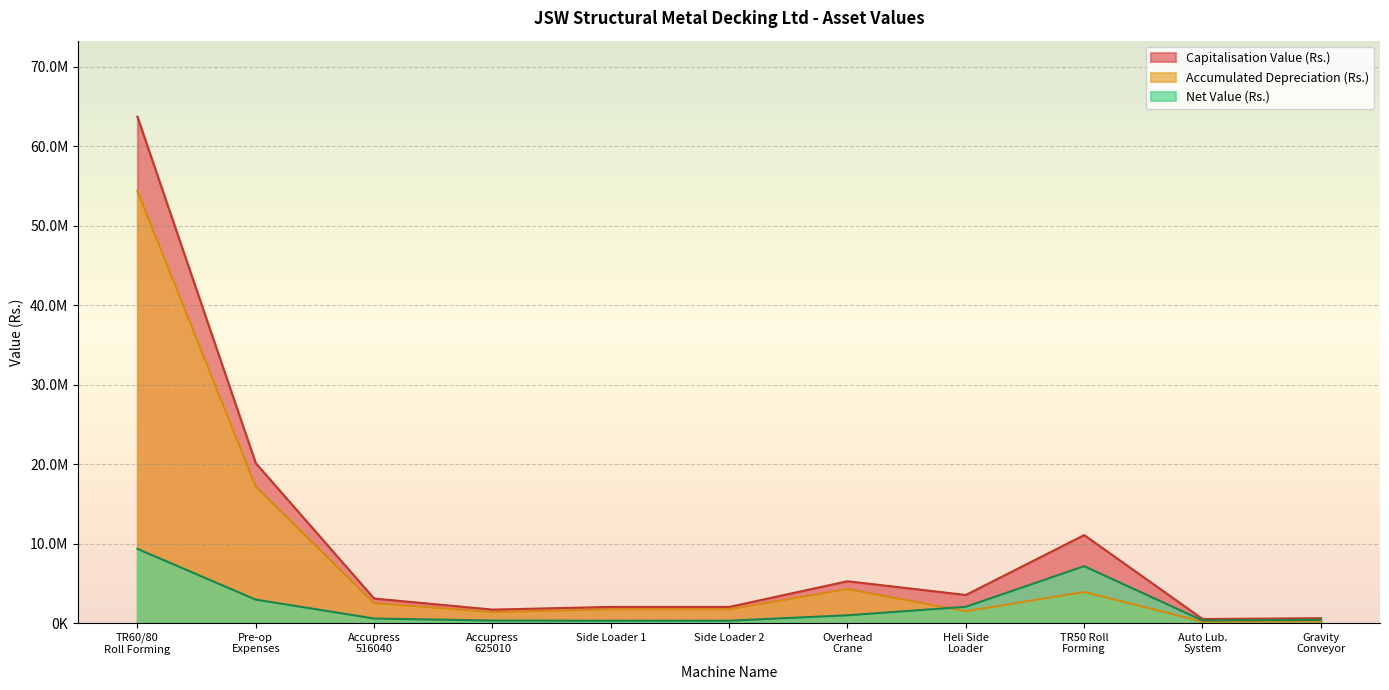

At how many categories does at least one series exceed 11145759?

2